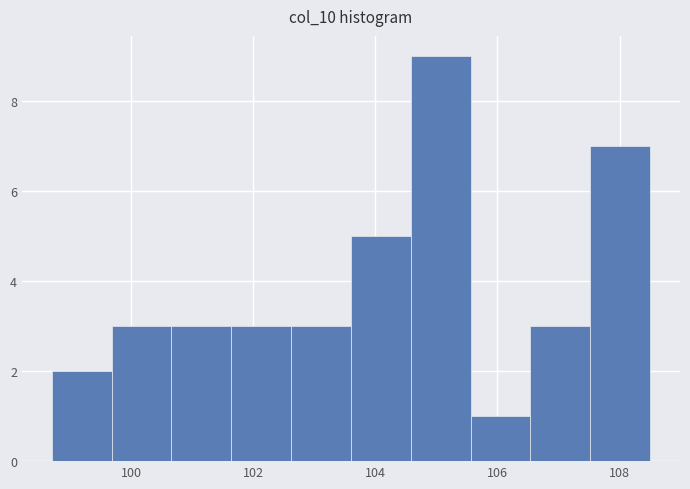

Reading left to right, transcribe this chart: for each bar, give the range it covers on the x-axis and its height. Neither the bar edges nor the heights are printed on the chart, so give them approximately, as read against the axes.

98.70 to 99.68: 2
99.68 to 100.66: 3
100.66 to 101.64: 3
101.64 to 102.62: 3
102.62 to 103.60: 3
103.60 to 104.58: 5
104.58 to 105.56: 9
105.56 to 106.54: 1
106.54 to 107.52: 3
107.52 to 108.50: 7